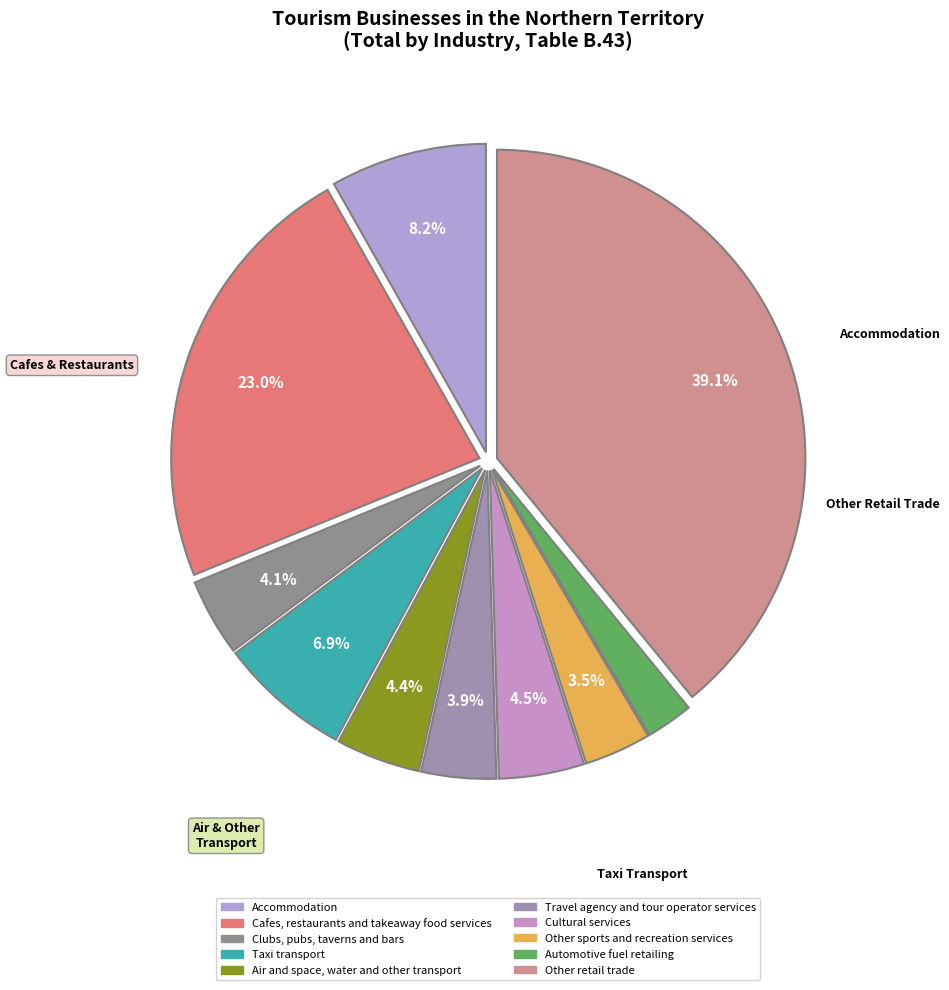

Is there any slice that represents more than half of the pie?

No